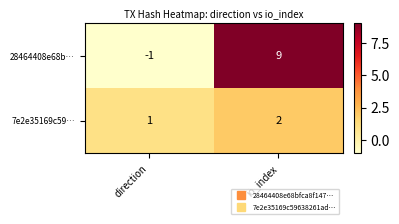

The value of 7e2e35169c59… at io_index is 3. True or false?

False